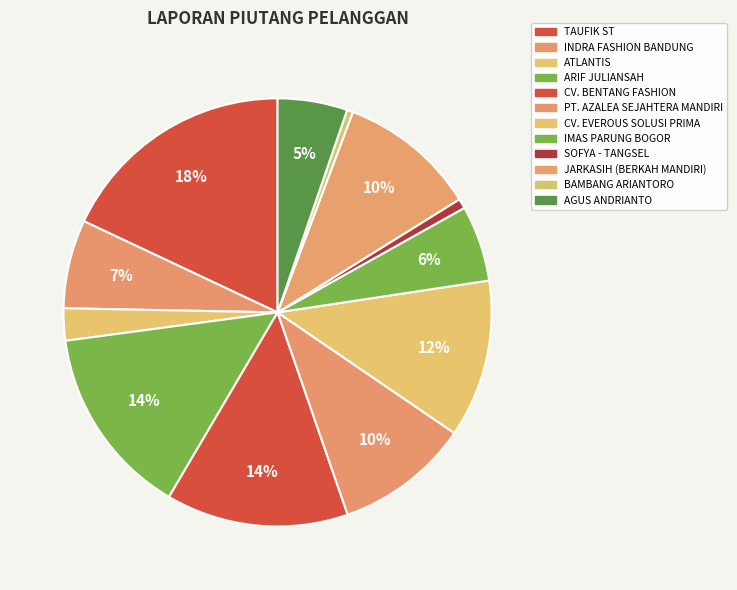

Is INDRA FASHION BANDUNG the majority of the pie?

No